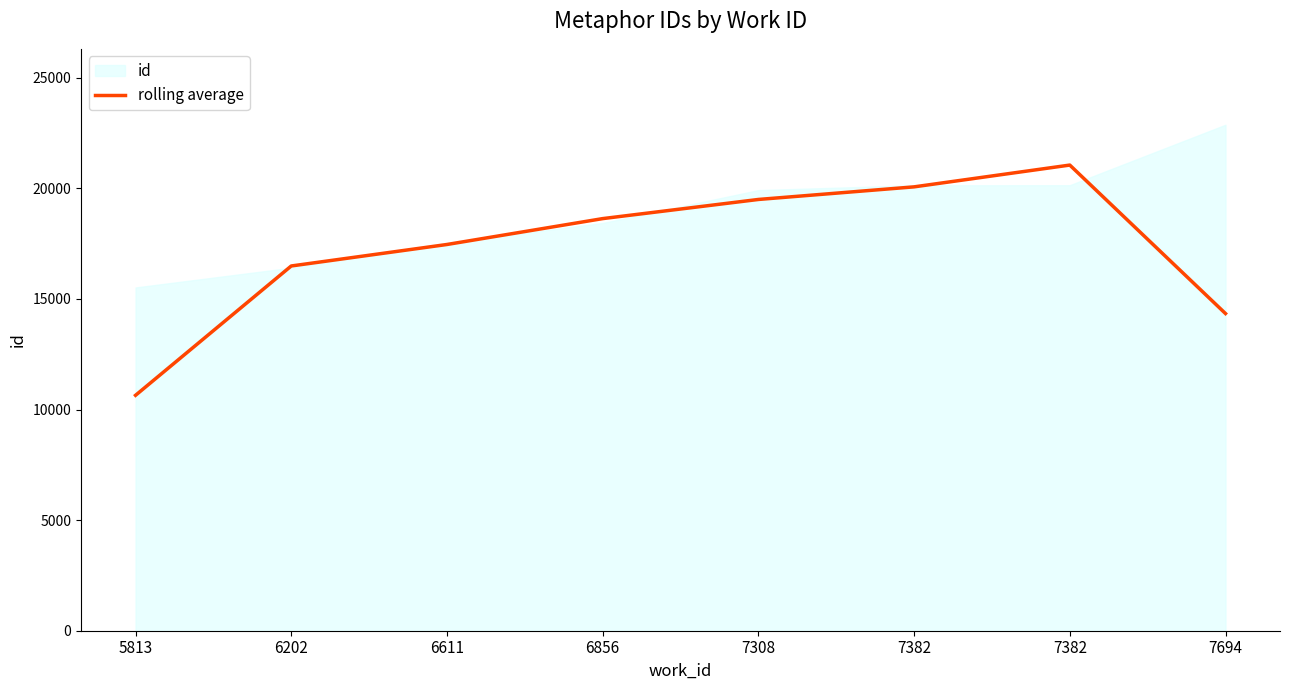

What is the value of the 5th point from the left?

19501.0